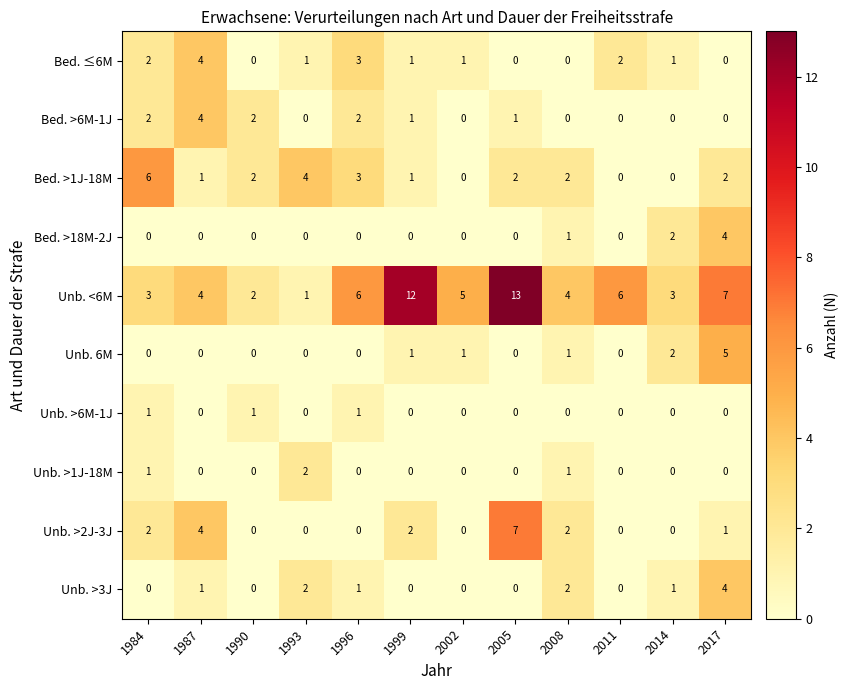

How many data points does each series have?

12